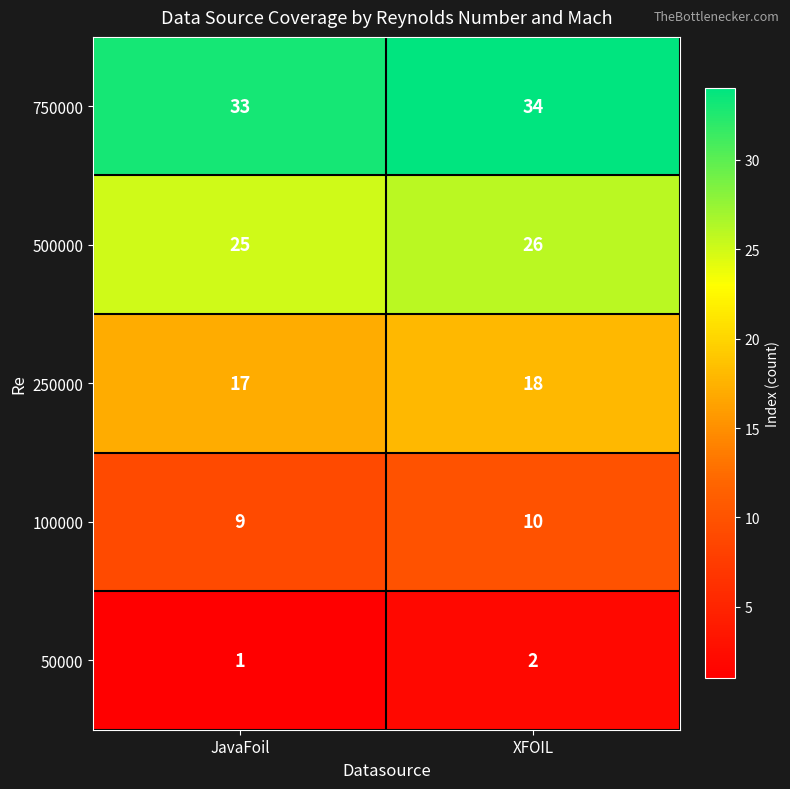

What is the sum of the 500000 values at XFOIL and JavaFoil?

51